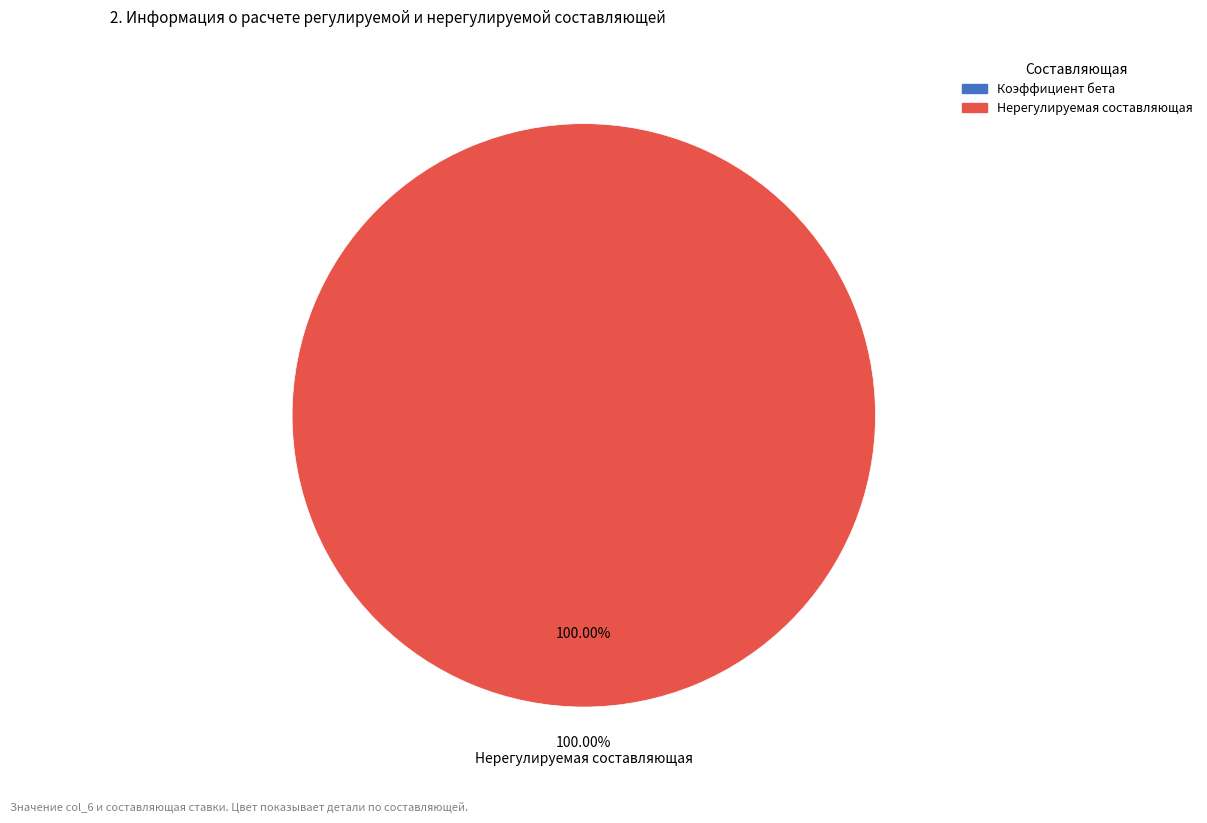

Count the number of slices in the pie.

2